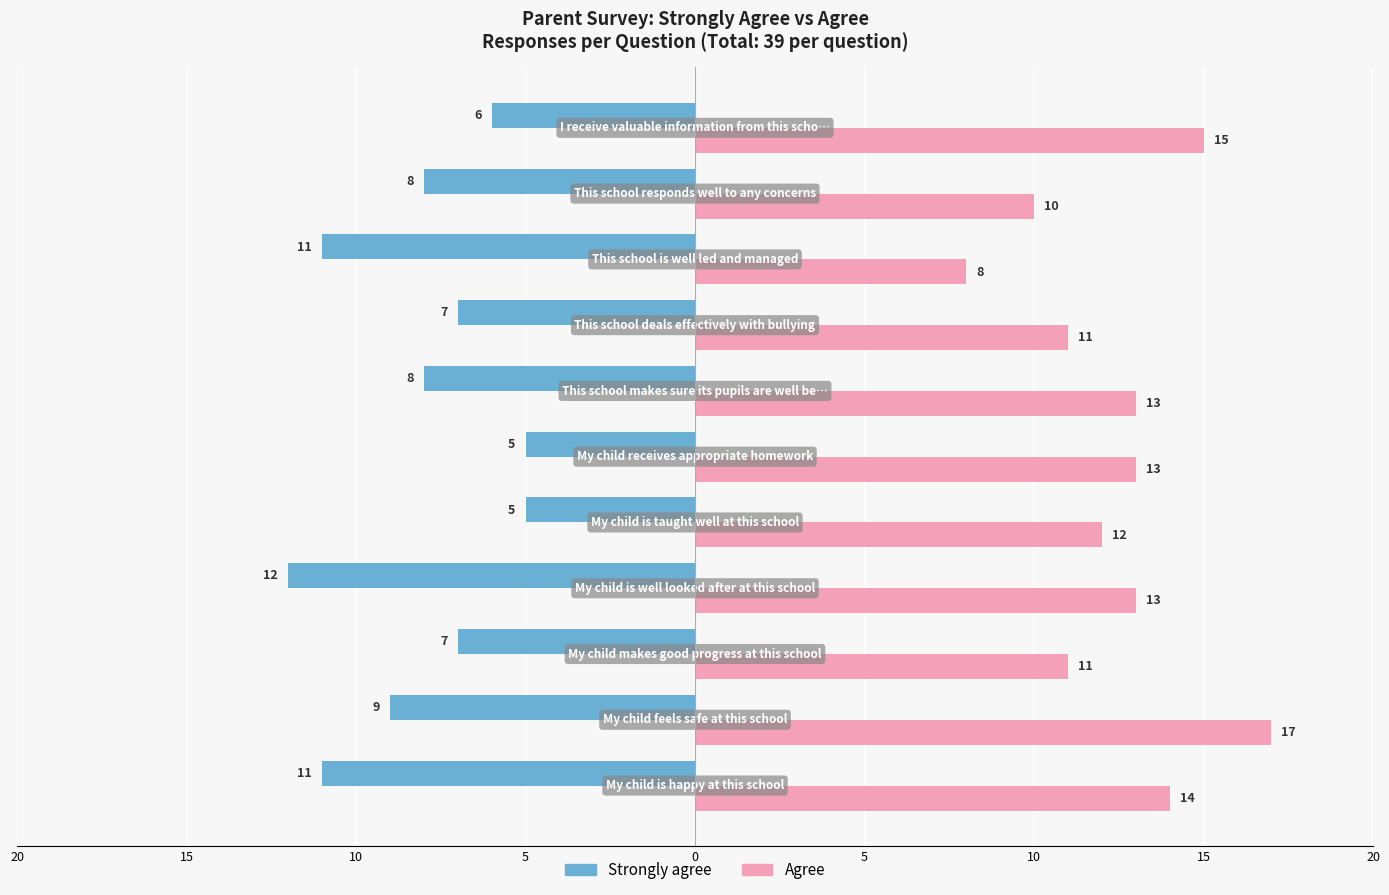

How many bars are there in total?

22